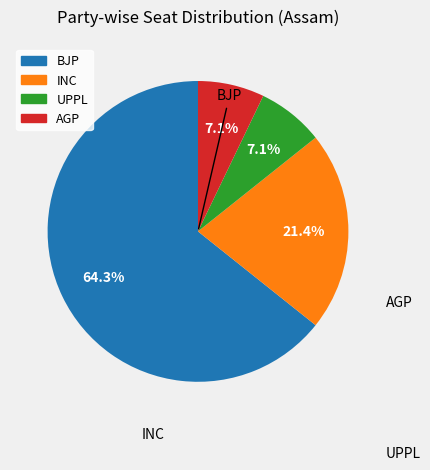

Does any single category account for the majority?

Yes